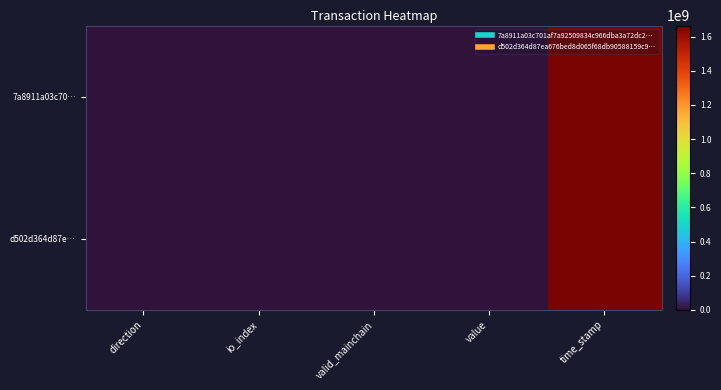

Rank the series by their average value, from highest to lowest.

7a8911a03c70…, d502d364d87e…